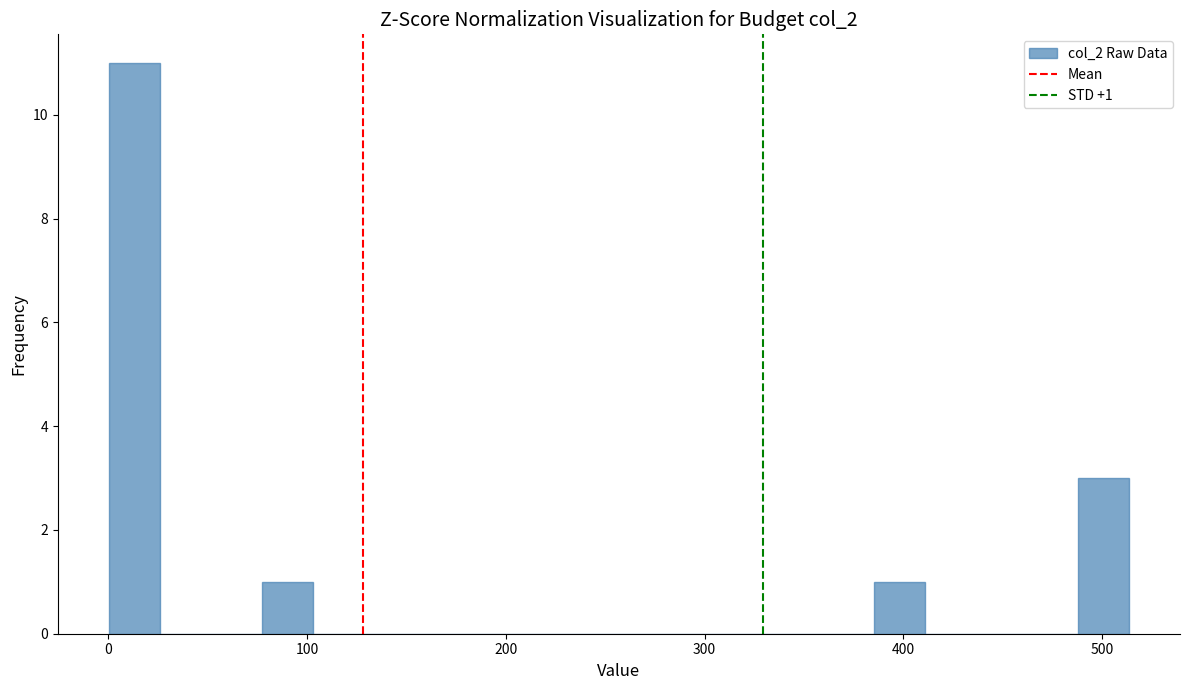

Read against the x-axis, roughly where is the centre of the tallest bar?

10